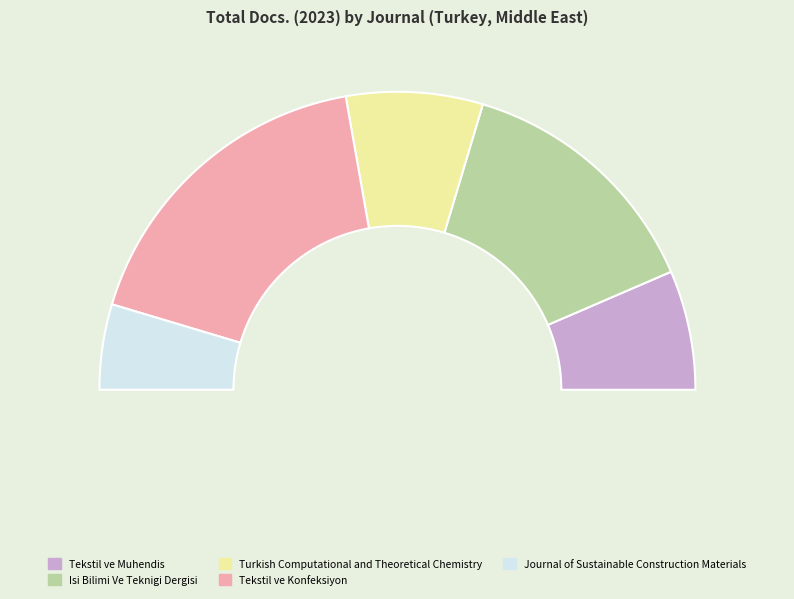

True or false: Tekstil ve Muhendis accounts for 3% of the total.

False